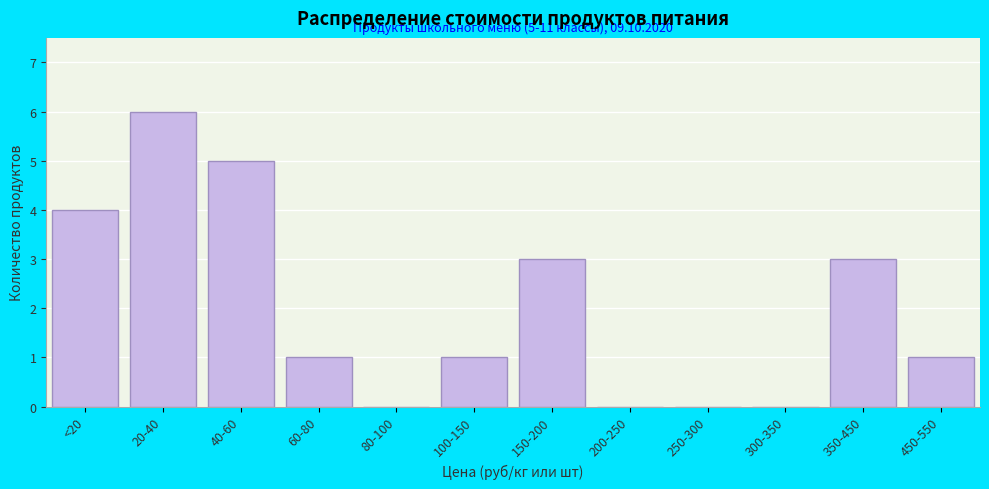

Reading left to right, list all the values displayed in this chart.

<20=4	20-40=6	40-60=5	60-80=1	80-100=0	100-150=1	150-200=3	200-250=0	250-300=0	300-350=0	350-450=3	450-550=1